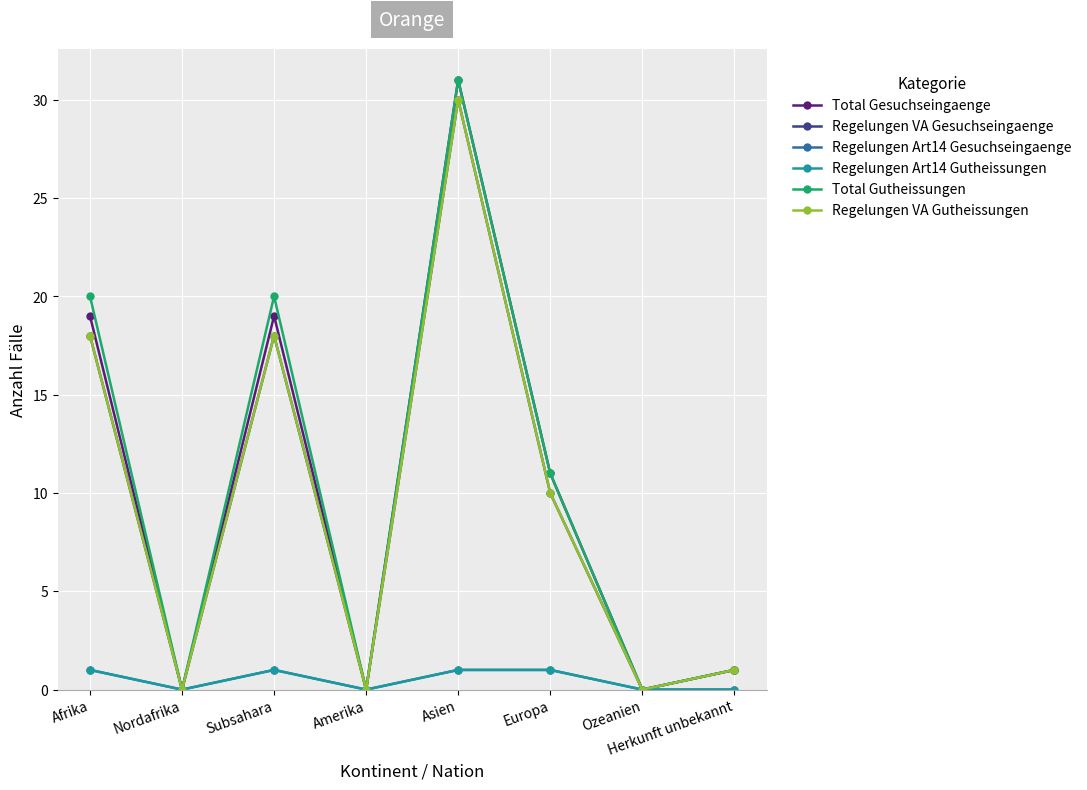

Is this an area chart (filled region under the line)?

No